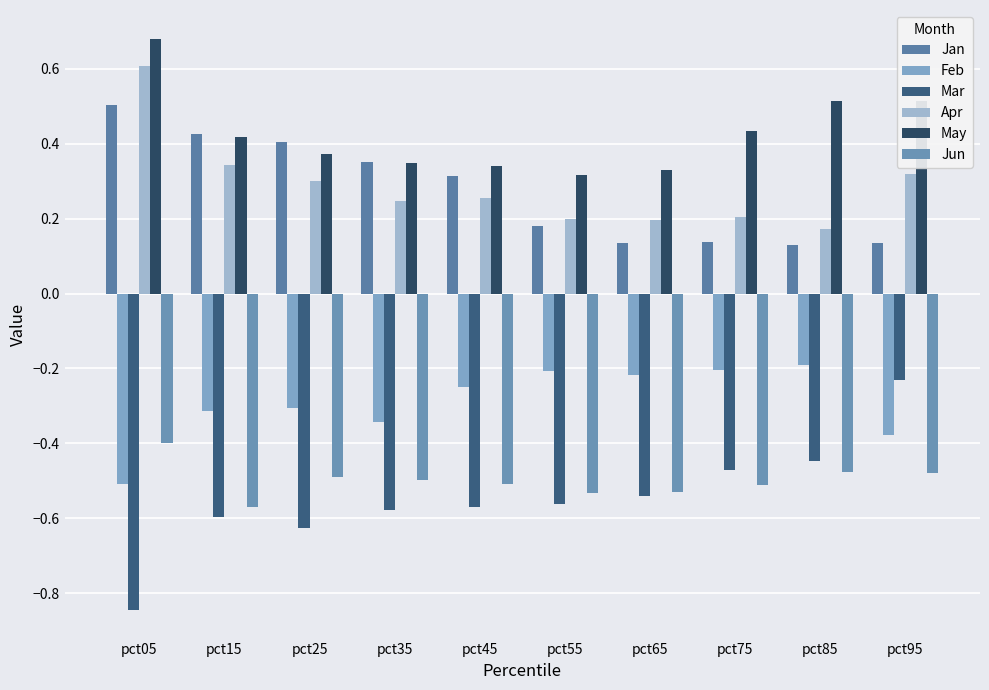

How many bars are there in total?

60